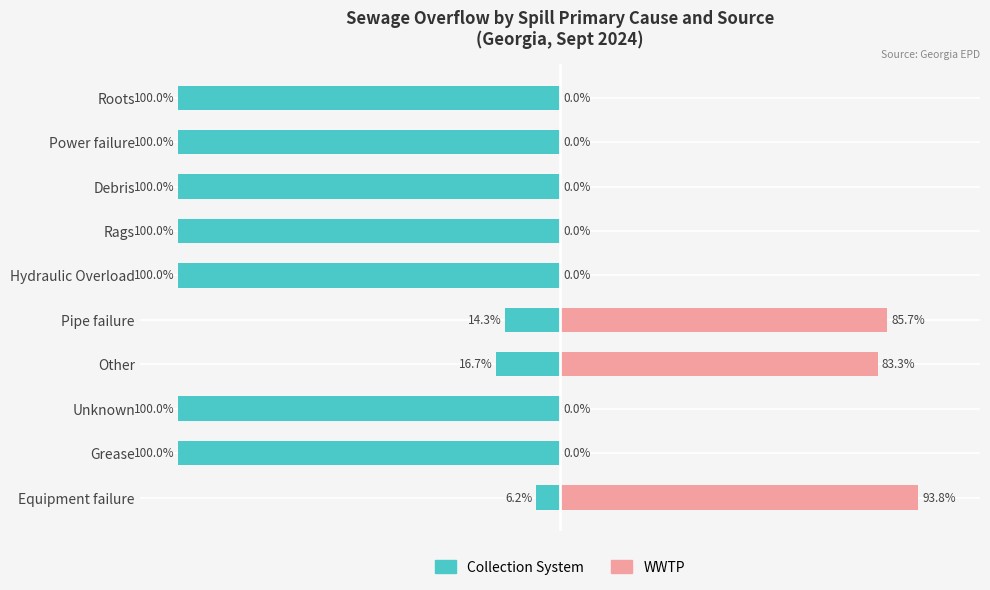

What is the value of the Collection System bar at the 6th from the left?

-100.0